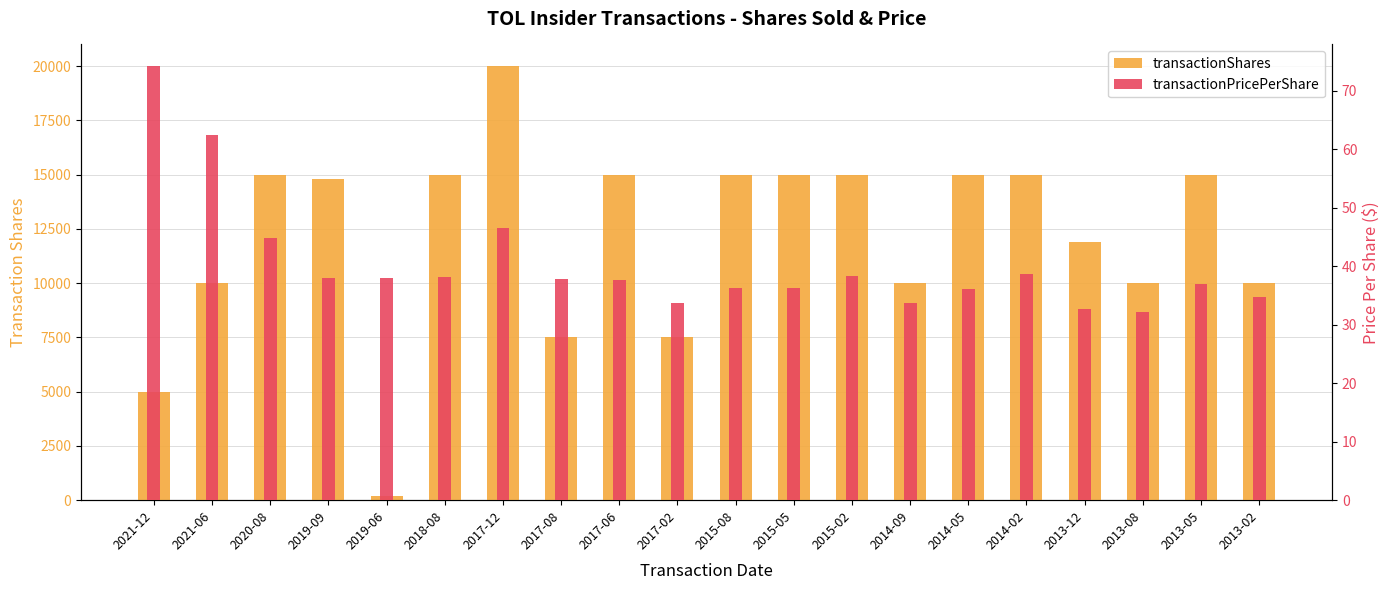

At which category is the sum across all series the highest?

2017-12